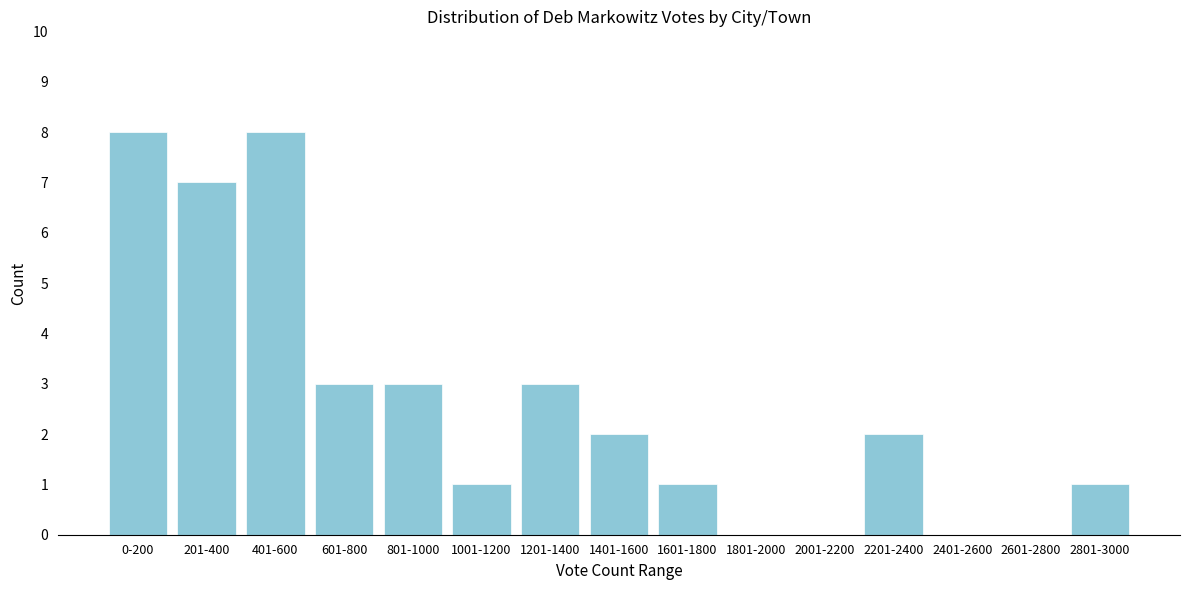

Reading left to right, extract all data points from this chart.

0-200=8	201-400=7	401-600=8	601-800=3	801-1000=3	1001-1200=1	1201-1400=3	1401-1600=2	1601-1800=1	1801-2000=0	2001-2200=0	2201-2400=2	2401-2600=0	2601-2800=0	2801-3000=1